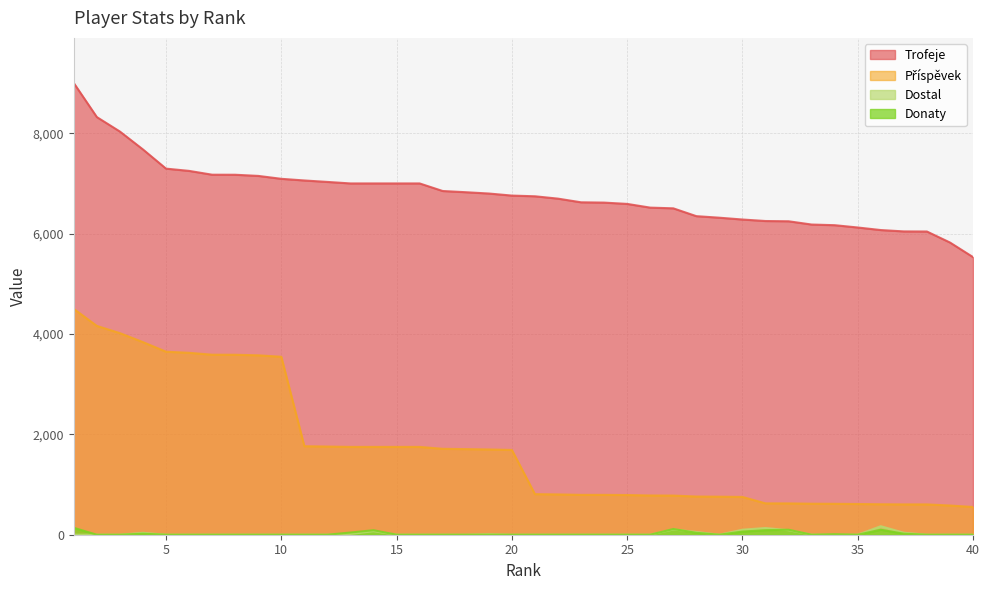

How many lines are shown in the chart?

4